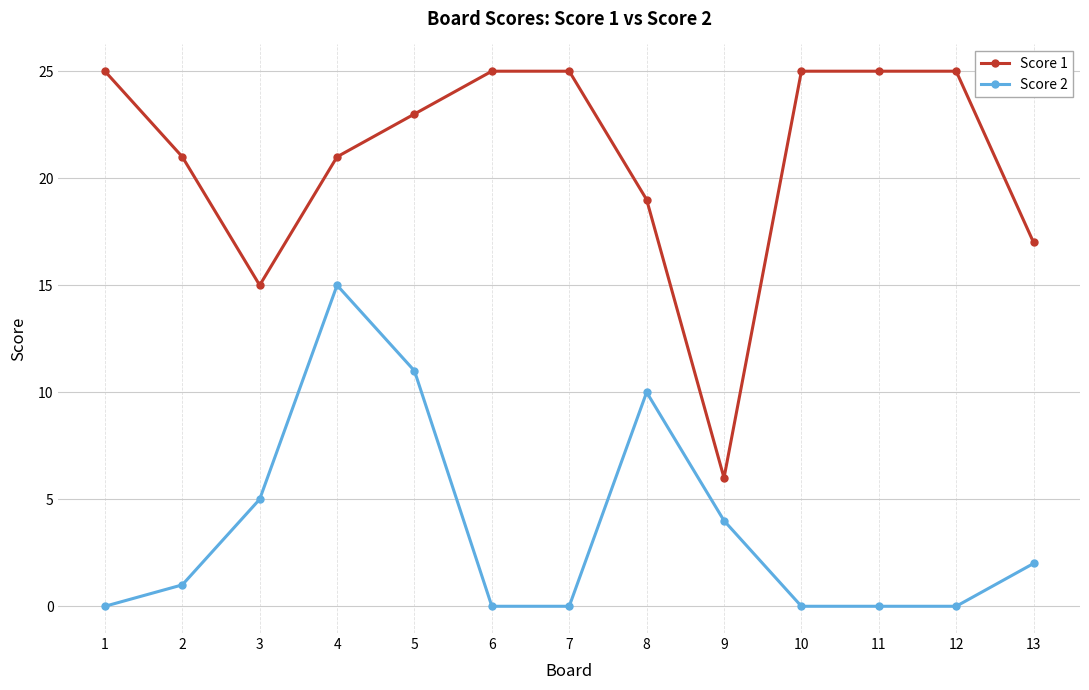

What is the greatest value displayed?

25